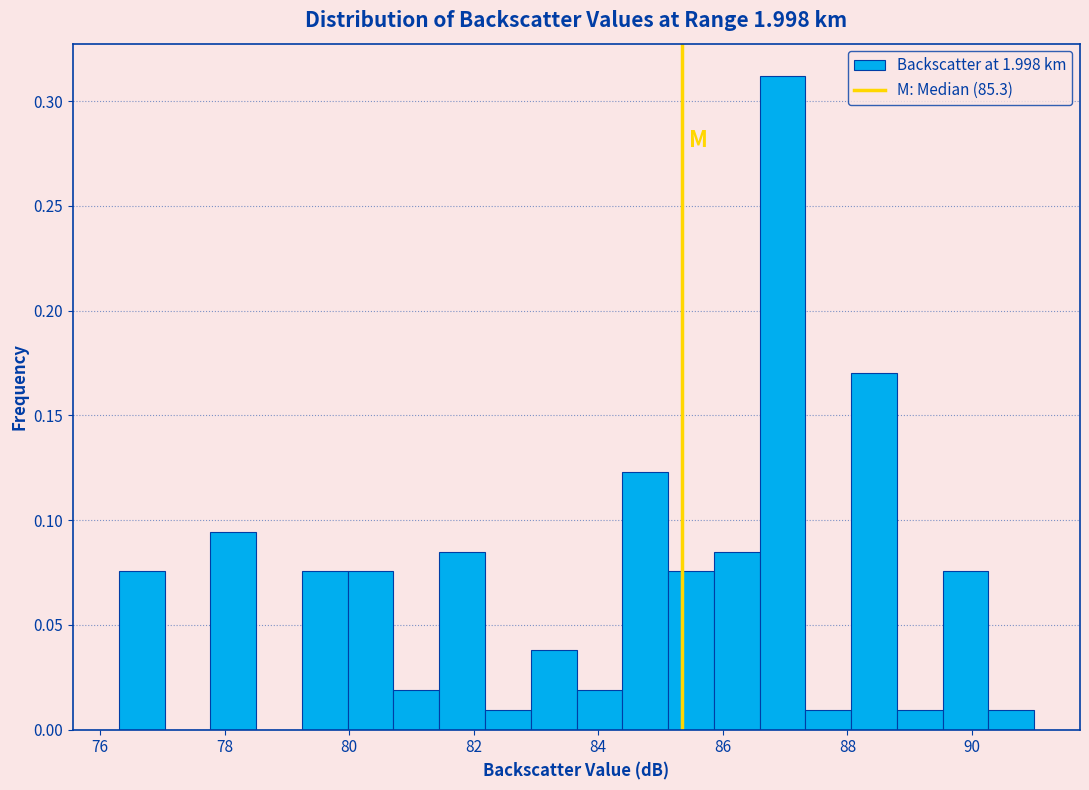

Around what value on the x-axis is the tallest bar? Give the approximate position of its centre, as read against the axis.

87.0